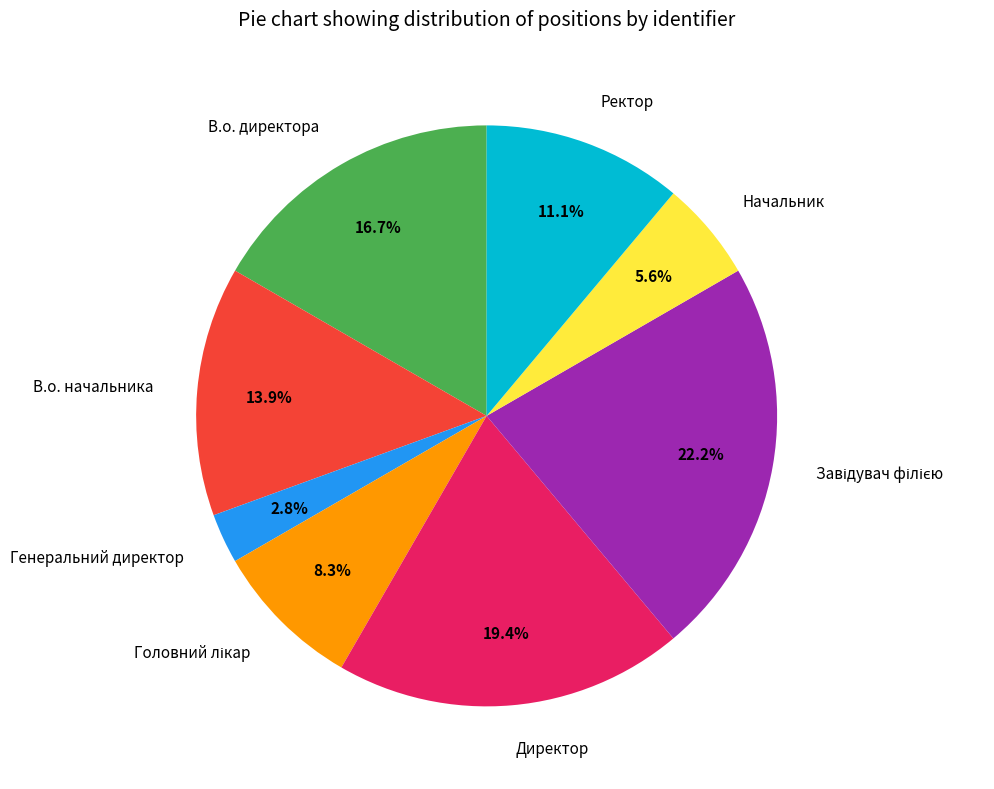

Is there any slice that represents more than half of the pie?

No